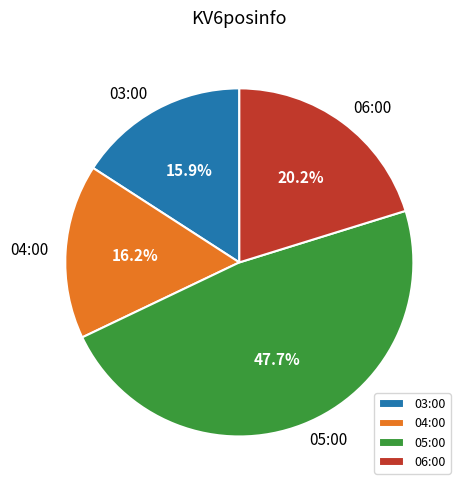

Count the number of slices in the pie.

4